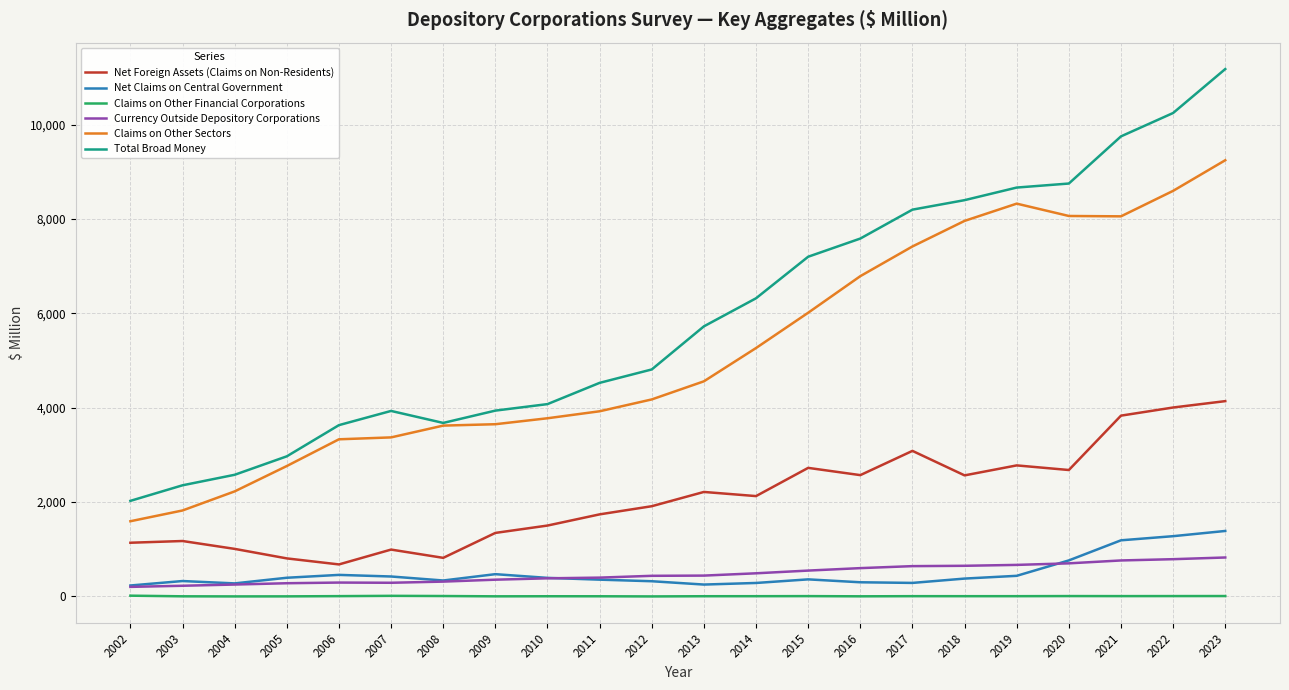

What is the spread (max minus min) of values at 2020?

8741.7